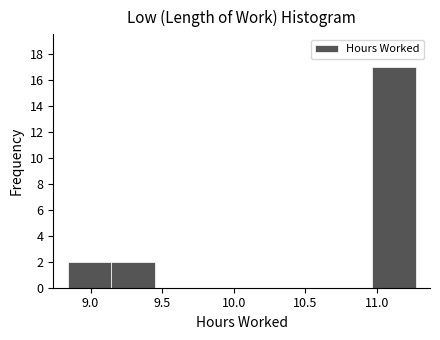

Reading left to right, list every bar in this chart as the range it spans on the x-axis followed by its height. Neither the bar edges nor the heights are printed on the chart, so give them approximately, as read against the axes.

8.85 to 9.15: 2
9.15 to 9.45: 2
9.45 to 9.75: 0
9.75 to 10.05: 0
10.05 to 10.35: 0
10.35 to 10.65: 0
10.65 to 10.95: 0
10.95 to 11.25: 17